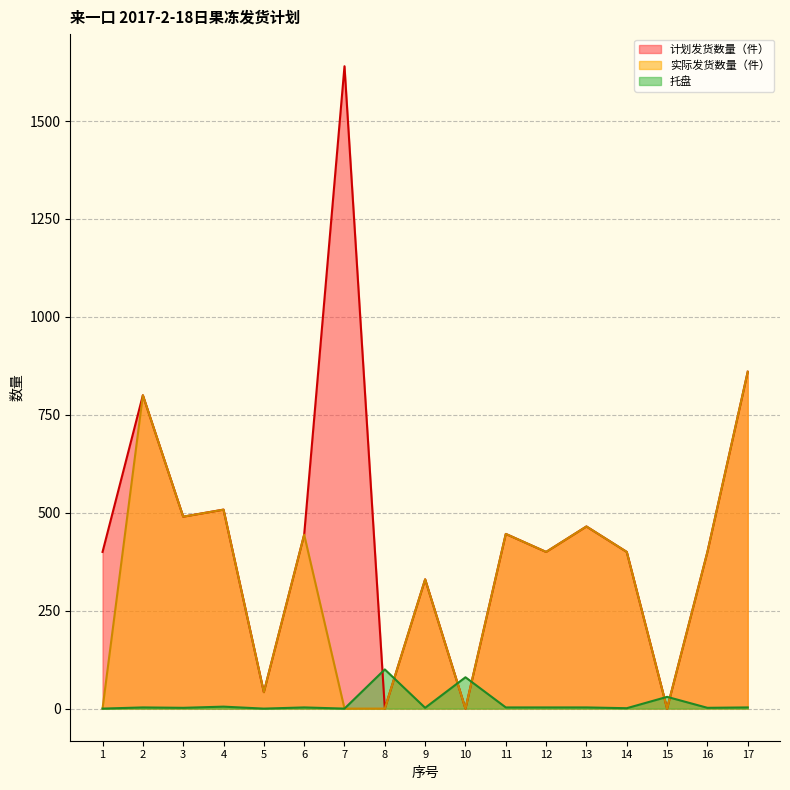

Does the chart display data point markers on the line(s)?

No